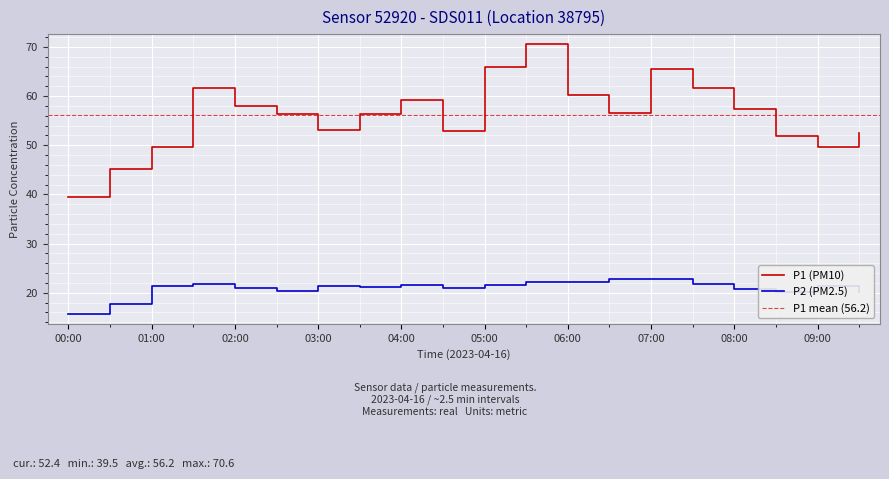

True or false: P1 (PM10) has more than 2 interior local peaks.

True